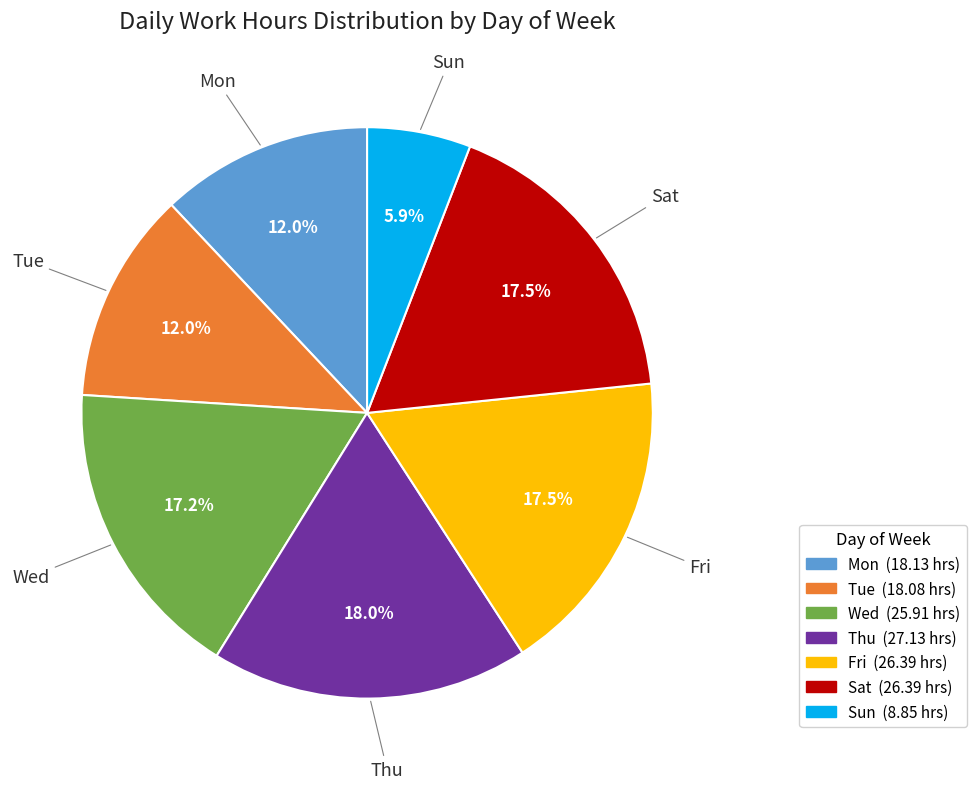

Does any single category account for the majority?

No